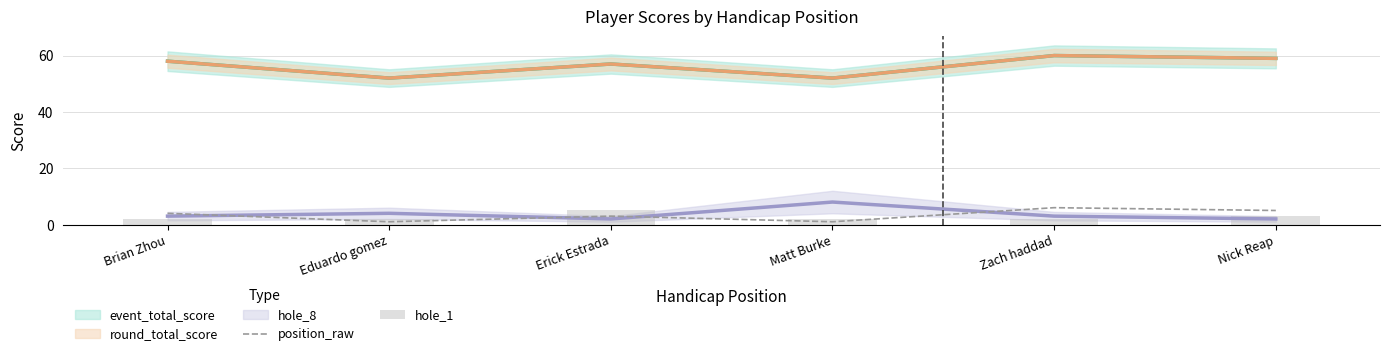

What is the difference between the hole_1 values at Erick Estrada and Zach haddad?

3